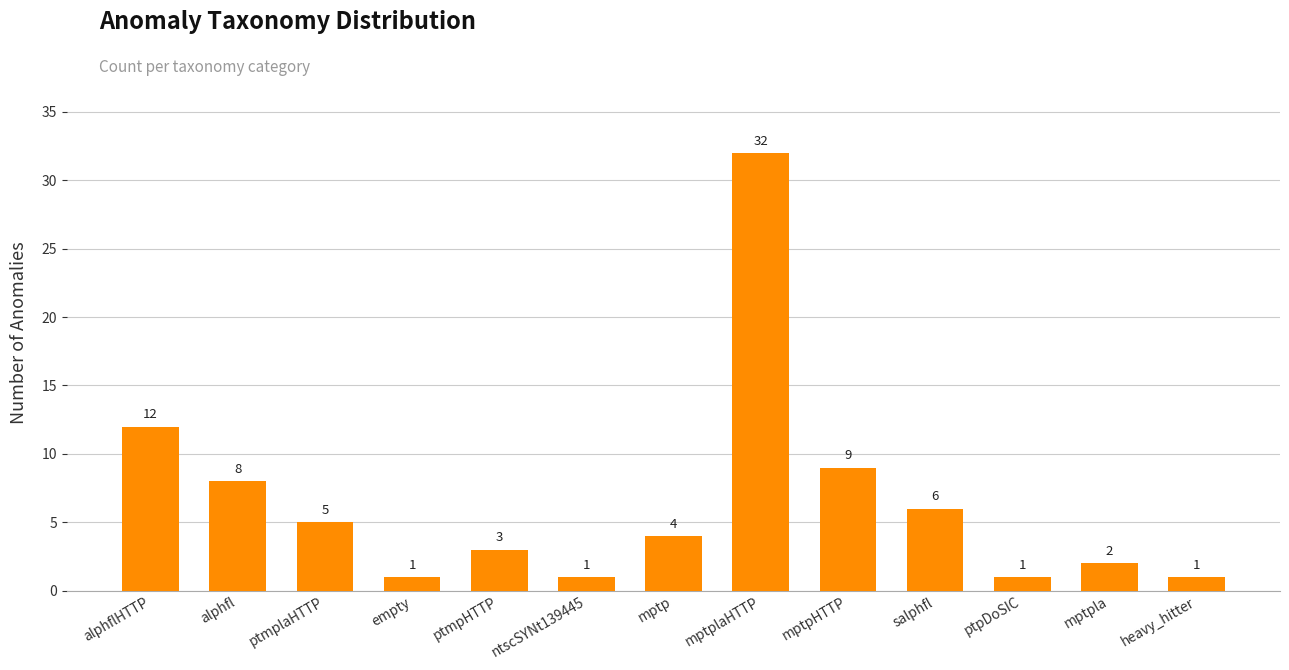

The chart shows a value of 8 at alphfl. True or false?

True